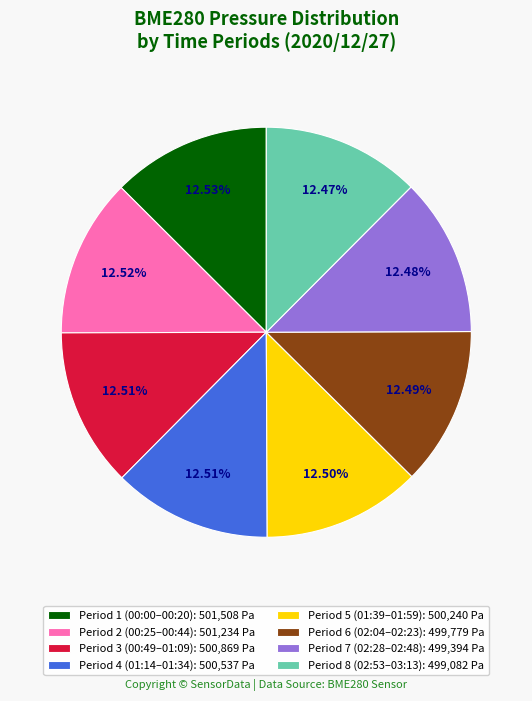

Does any single category account for the majority?

No